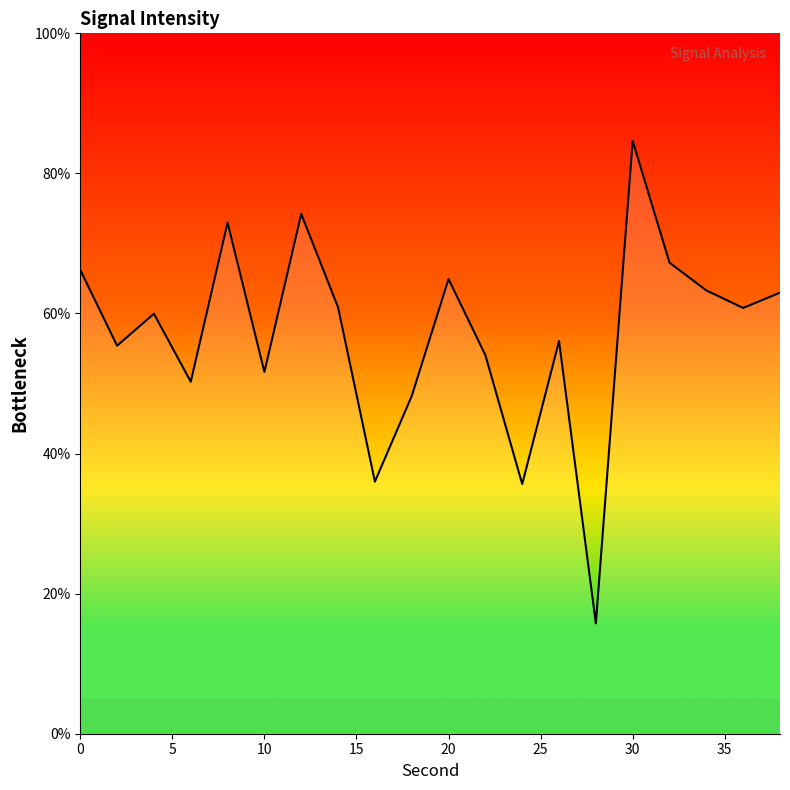

What is the difference between the maximum and minimum values?

68.9